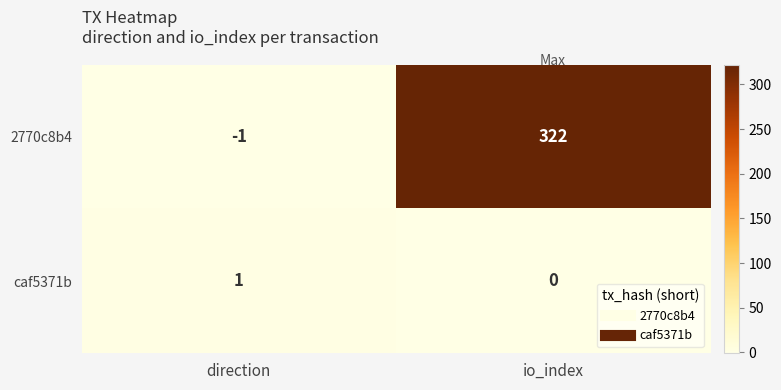

Where is 2770c8b4 nearest to the value 160?

direction